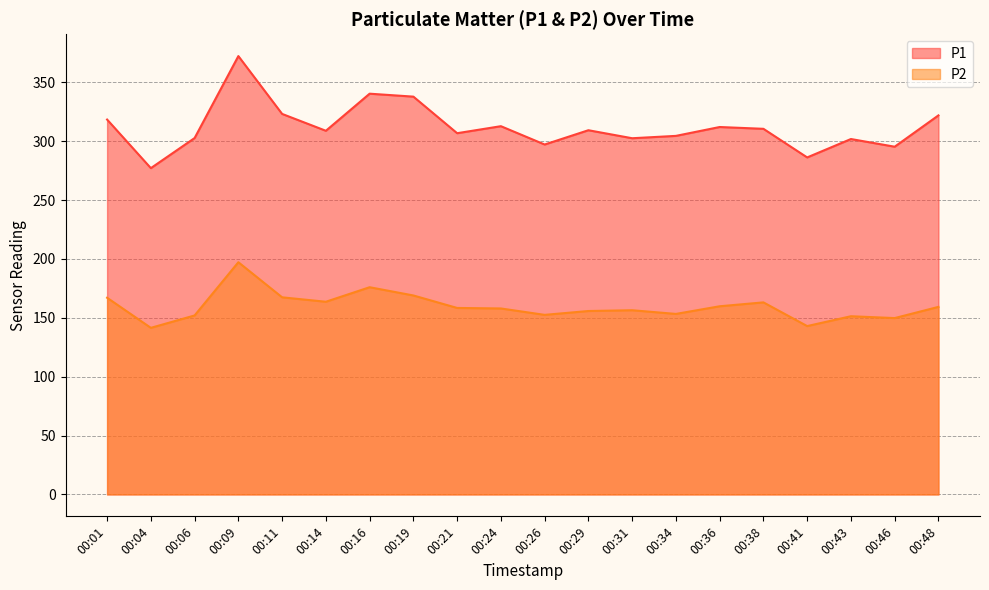

Is it true that P1 equals 490.8 at 00:21?

False